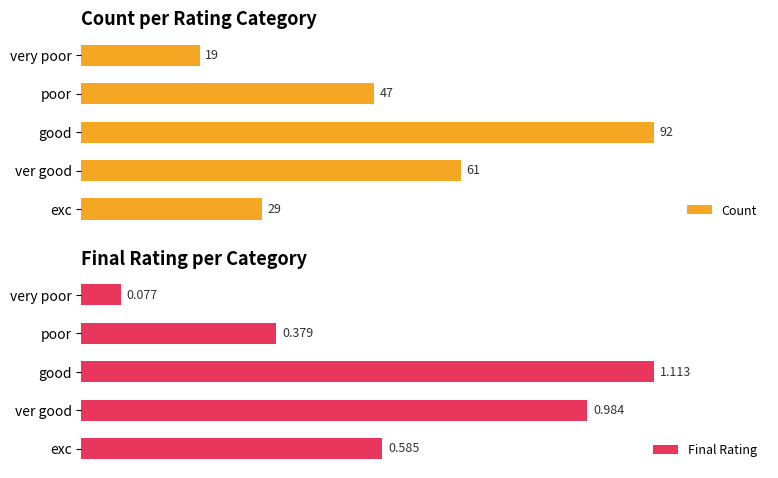

At which label is Count closest to 55?

ver good